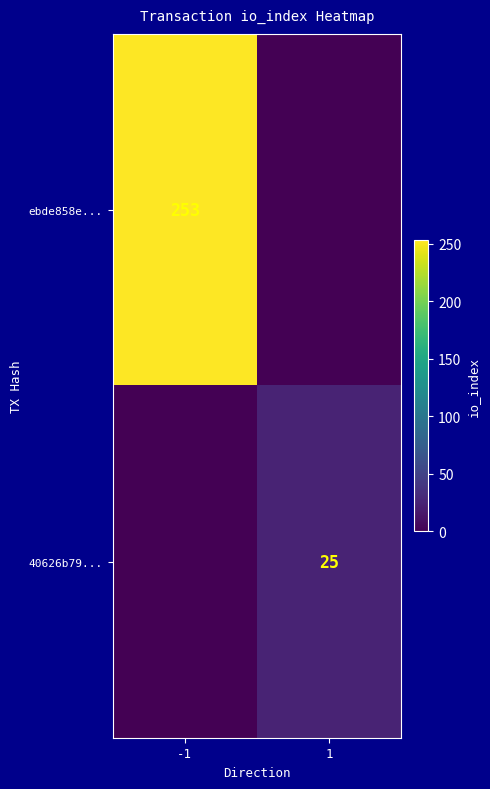

The value of 40626b79... at 1 is 39. True or false?

False